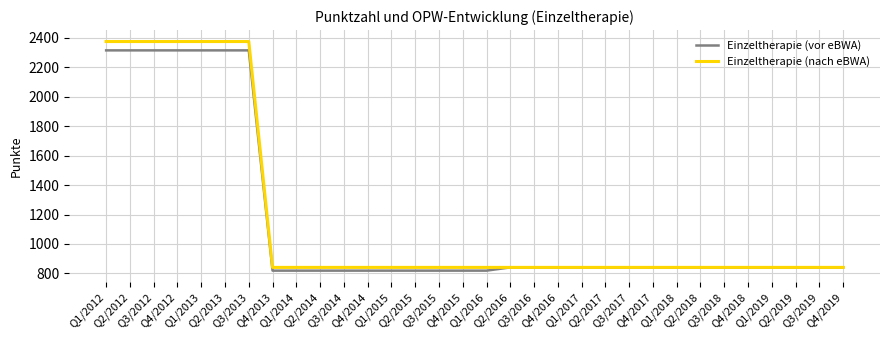

What is the maximum value shown in the chart?

2375